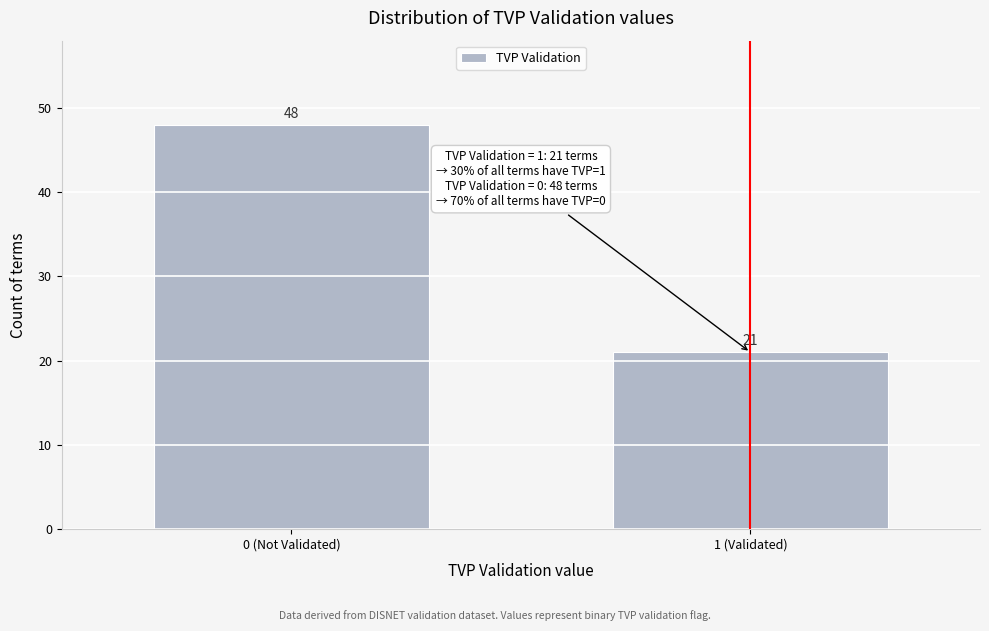

Reading right to left, what are all the values shown in this chart?

1 (Validated)=21	0 (Not Validated)=48